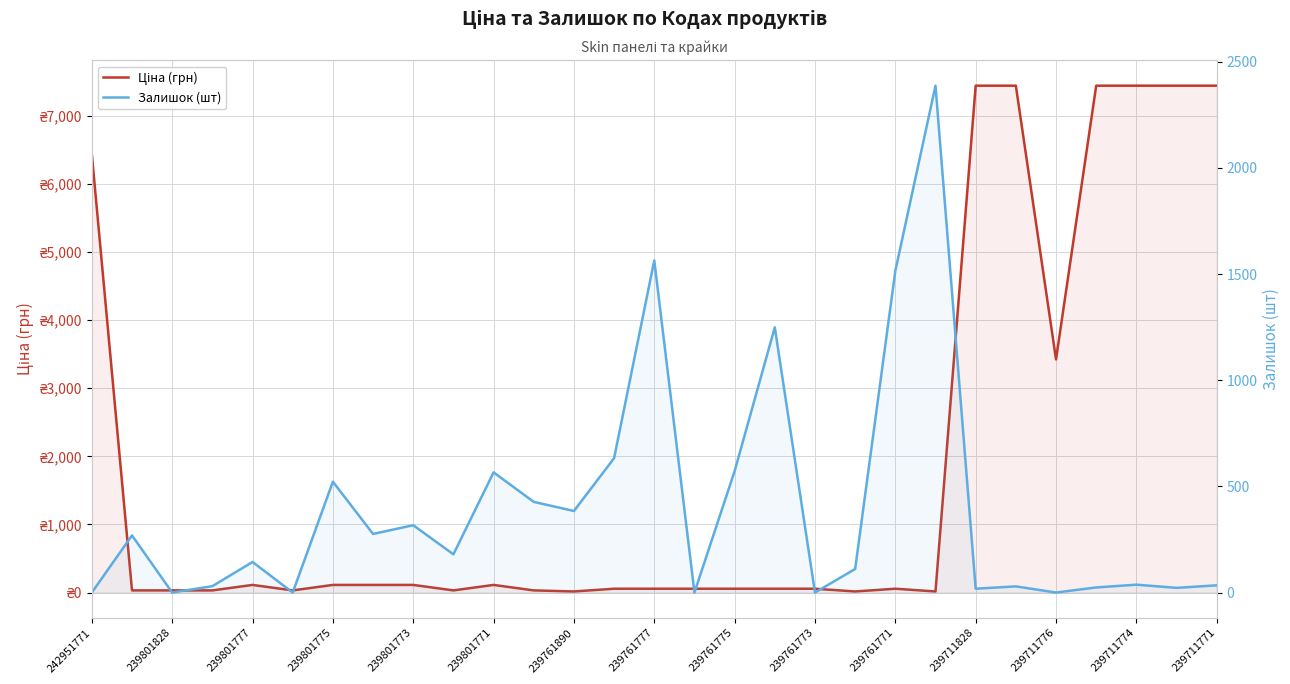

The value of Ціна (грн) at 239801828 is 50.7. True or false?

False